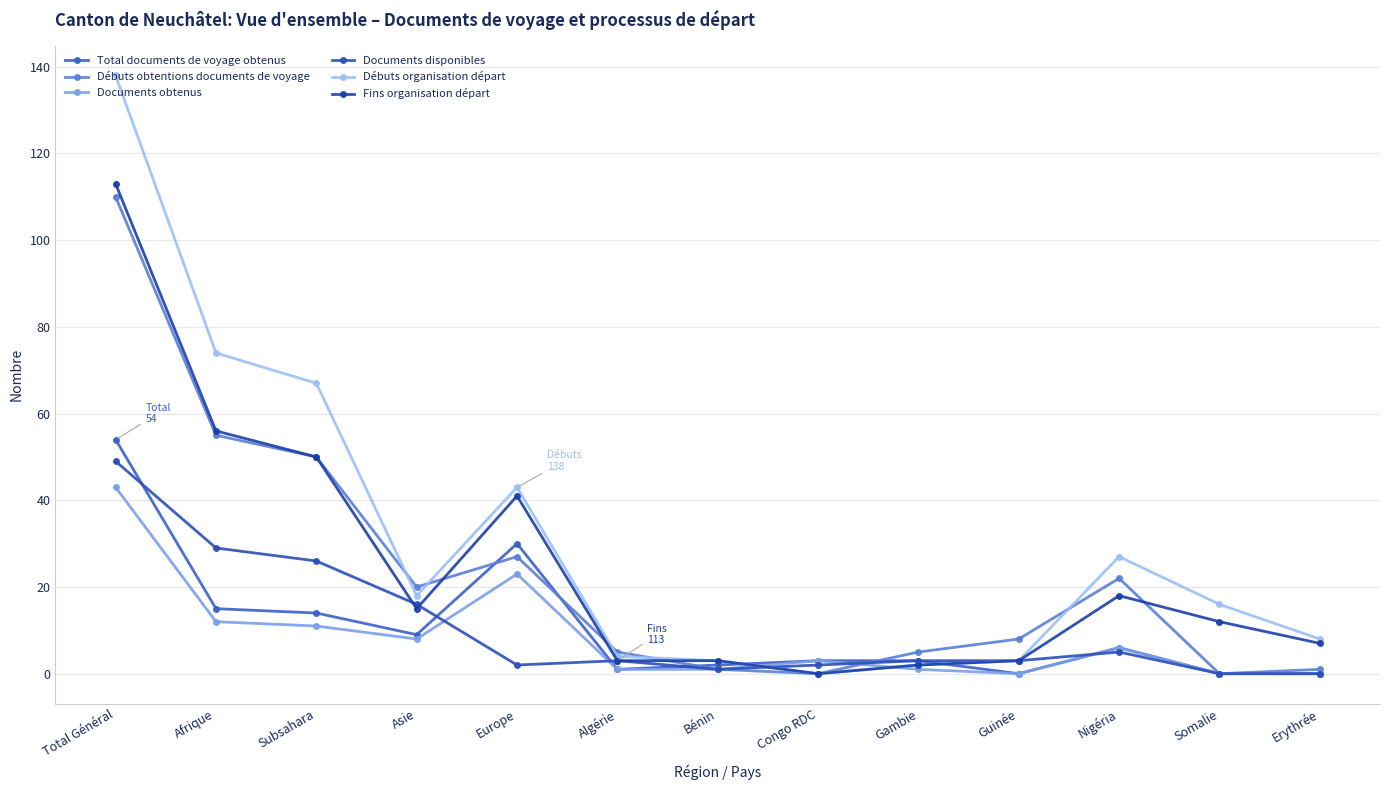

What is the label of the 5th point from the left?

Europe